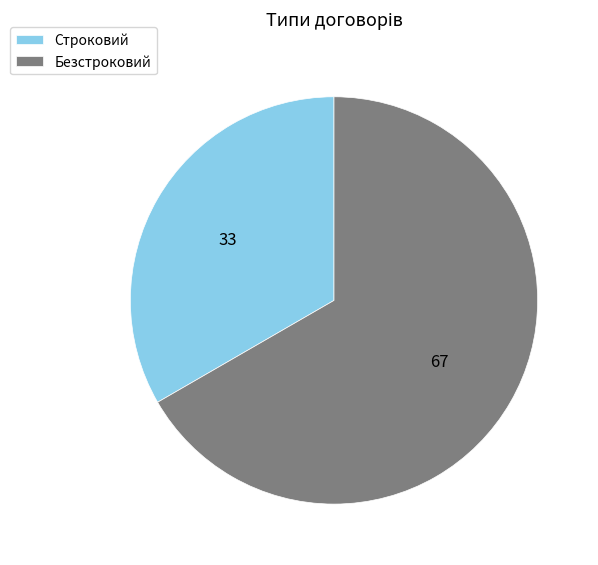

Combined, do Строковий and Безстроковий account for over 50%?

Yes